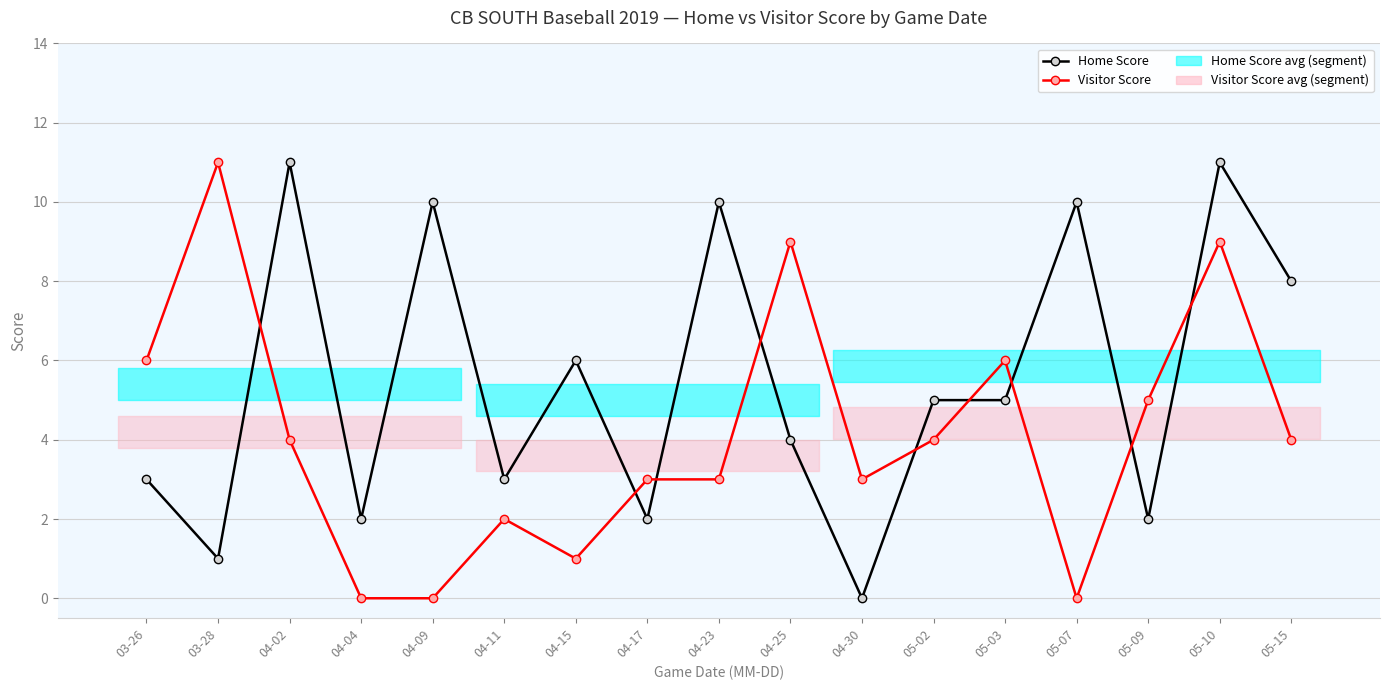

True or false: Visitor Score and Home Score cross at least once.

True